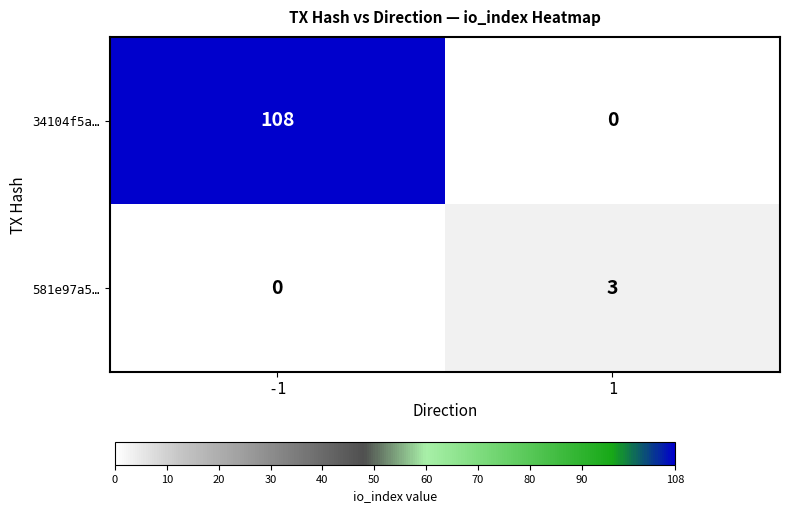

Is it true that 34104f5a… equals 0 at 1?

True